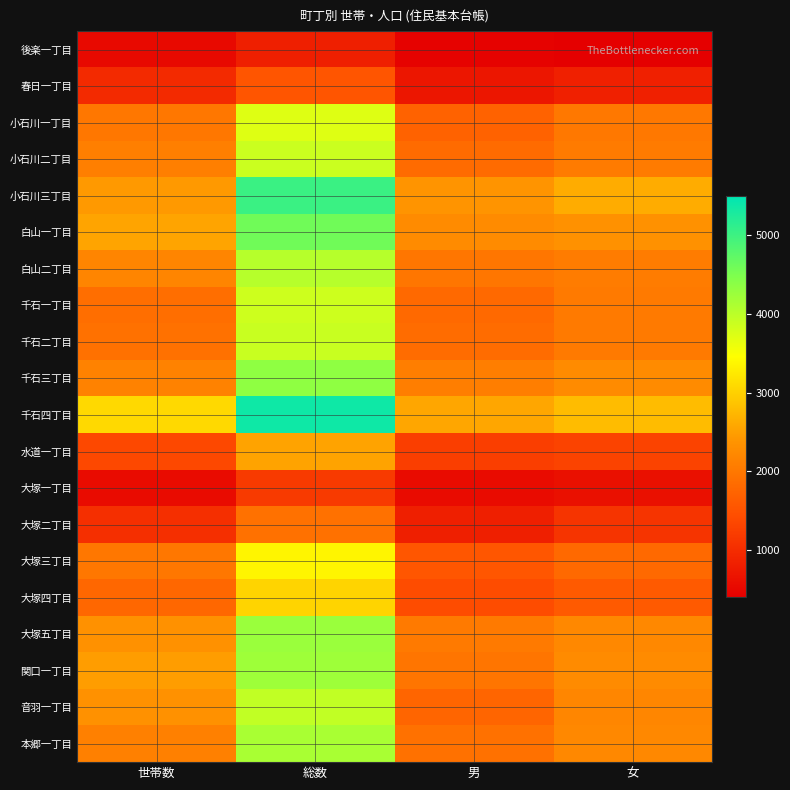

List the series in order of their peak value, lowest first.

後楽一丁目, 大塚一丁目, 春日一丁目, 大塚二丁目, 水道一丁目, 大塚四丁目, 大塚三丁目, 小石川一丁目, 千石一丁目, 小石川二丁目, 千石二丁目, 音羽一丁目, 白山二丁目, 本郷一丁目, 関口一丁目, 大塚五丁目, 千石三丁目, 白山一丁目, 小石川三丁目, 千石四丁目